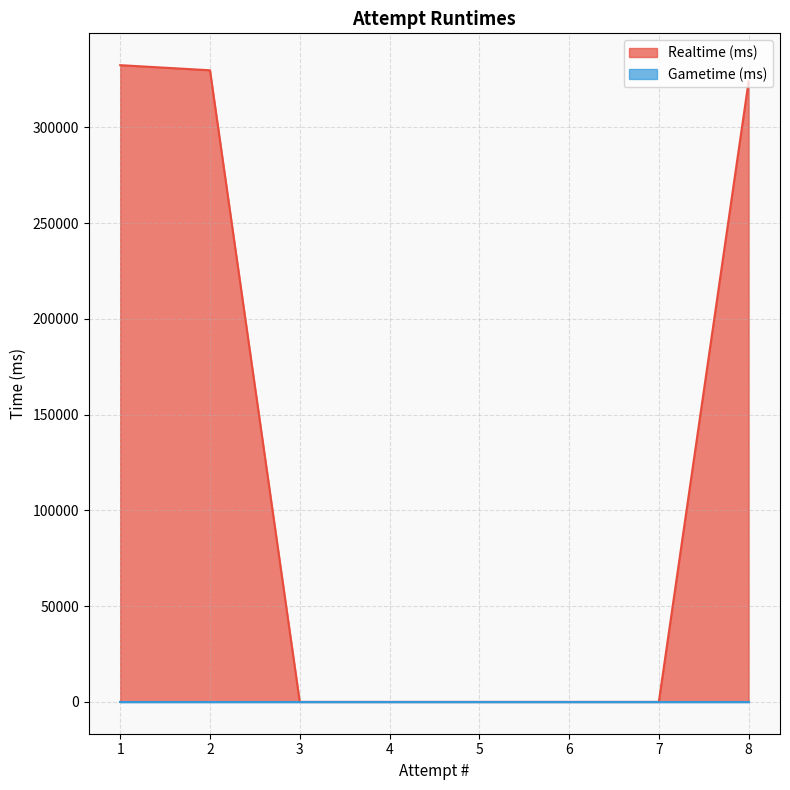

At which label is the value closest to 166272?

8